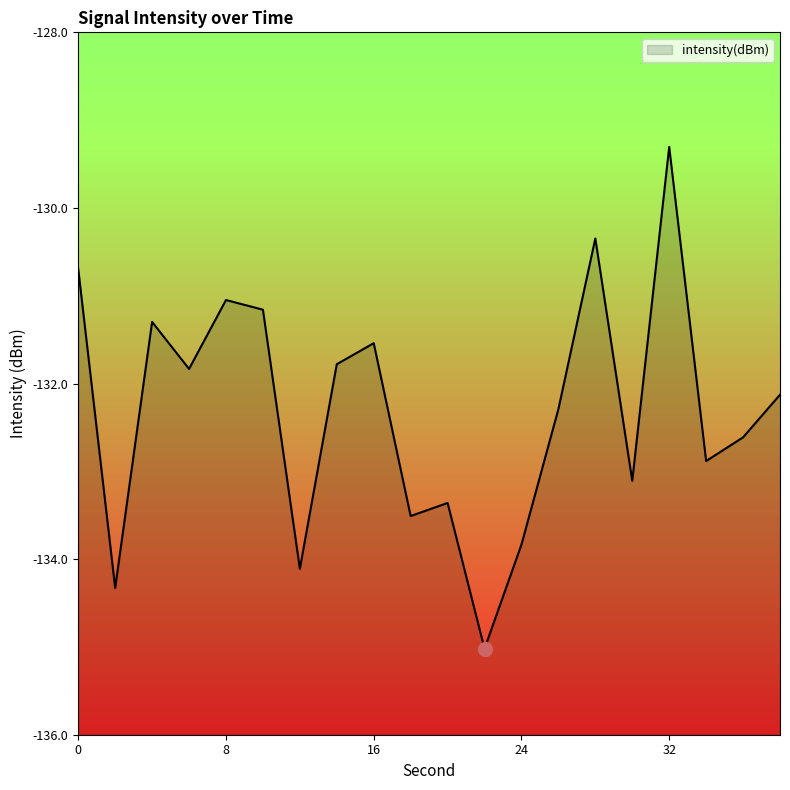

What value does the data have at 16?

-131.5